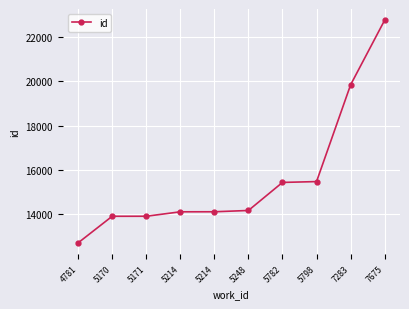

List the labels in order of value, smallest first.

4781, 5170, 5171, 5214, 5214, 5248, 5782, 5798, 7283, 7675